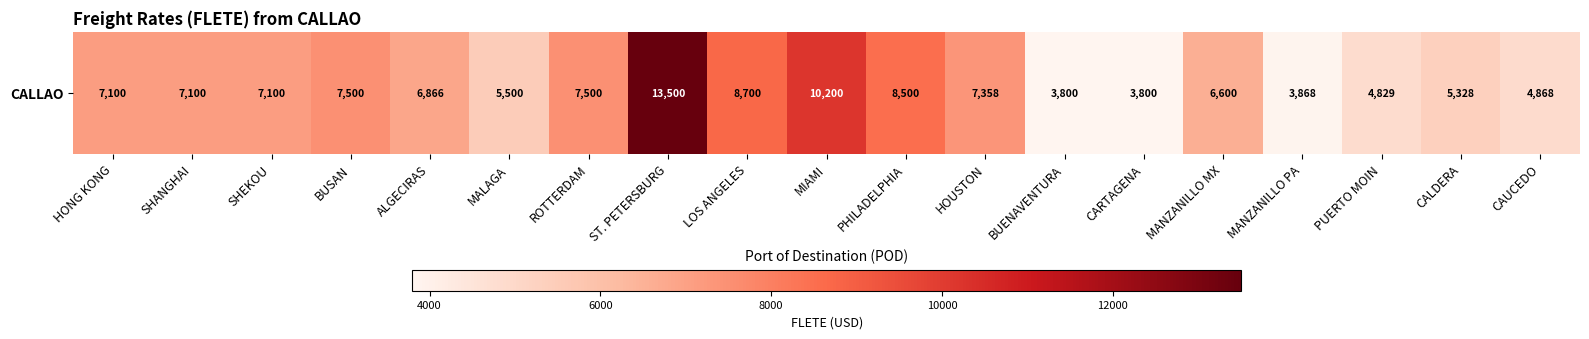

True or false: the data shows 4829 at PUERTO MOIN.

True